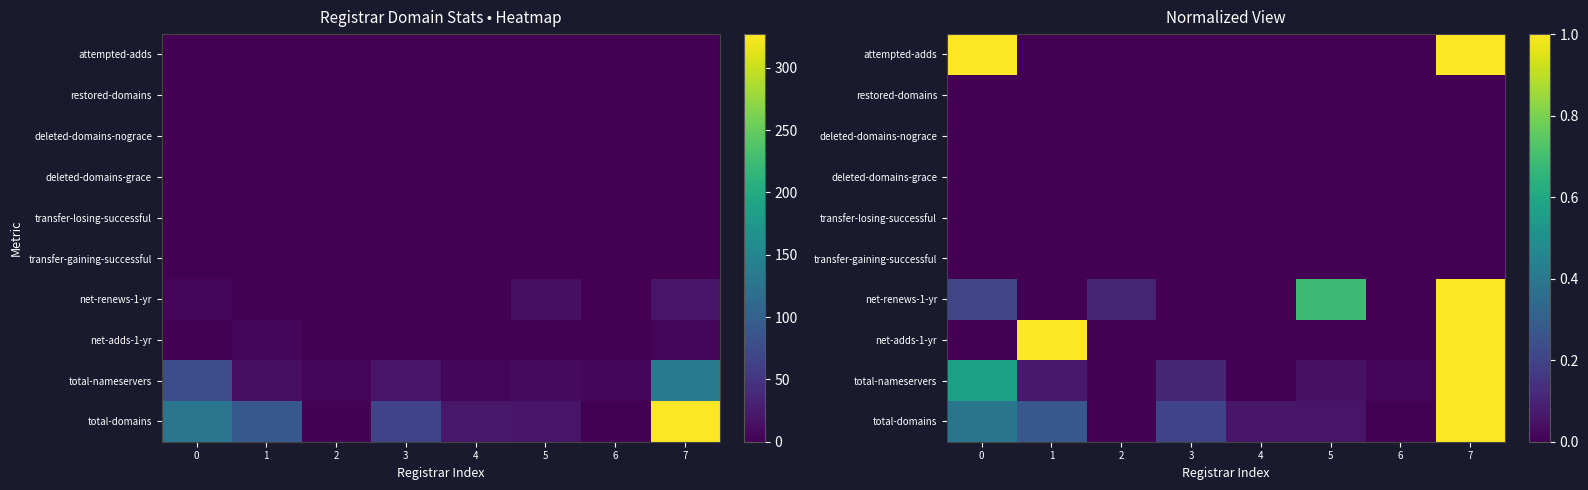

Which has a higher value, 6 or 2?

2